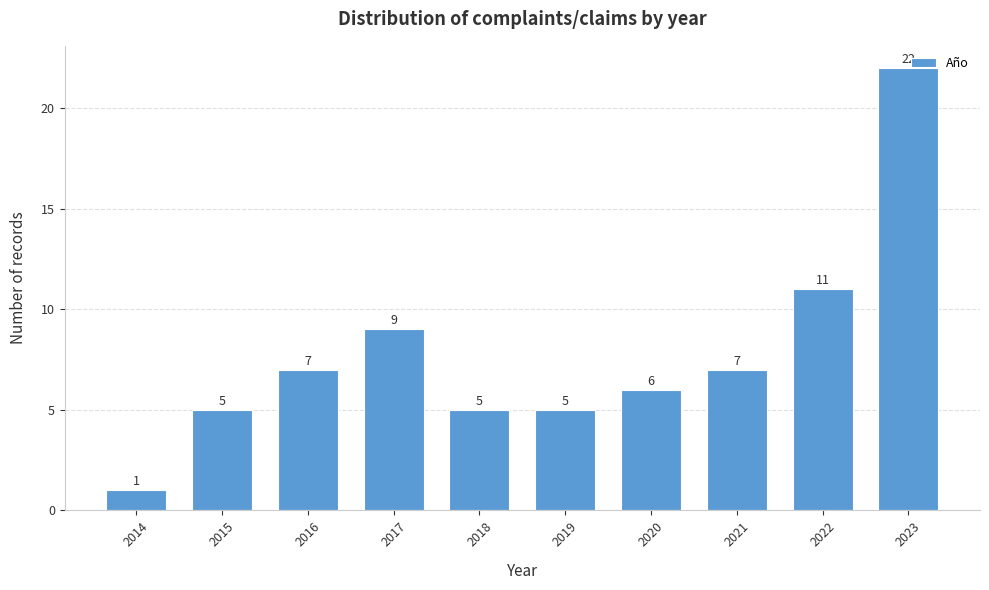

Which has a higher value, 2015 or 2014?

2015